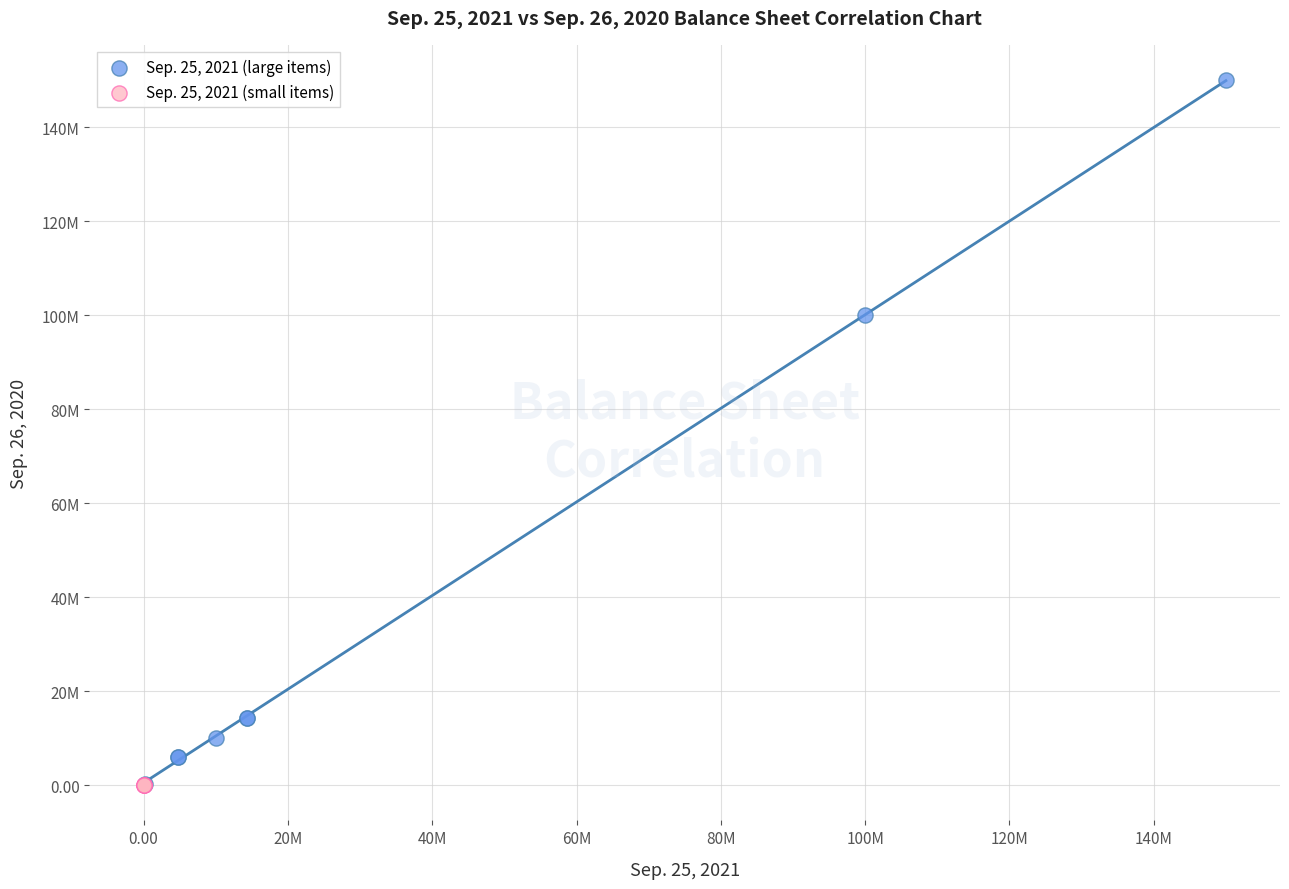

What are all the series names shown in the legend?

Sep. 25, 2021 (large items), Sep. 25, 2021 (small items)